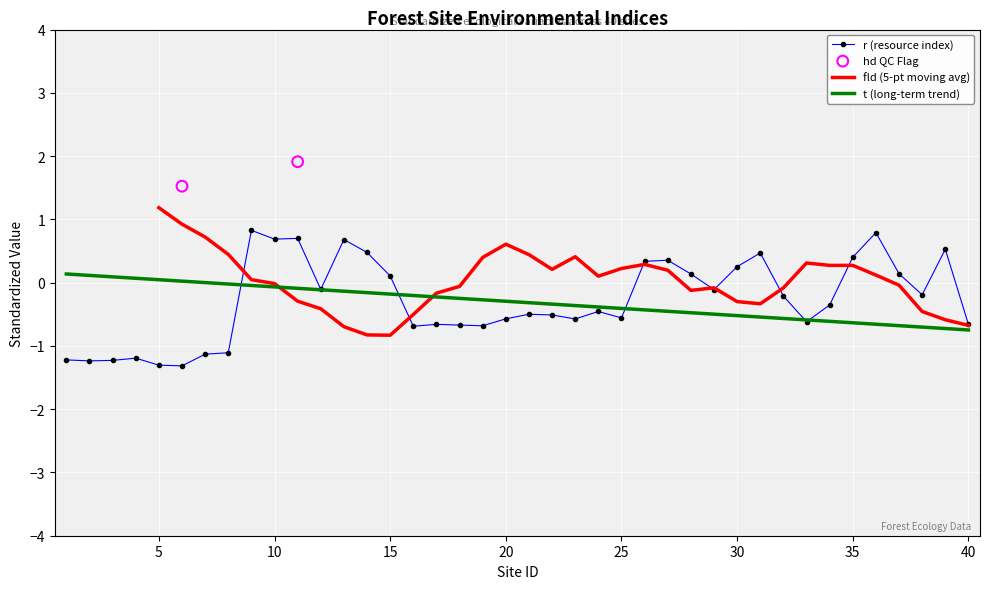

What is the lowest value of the r (resource index) series?

-1.3